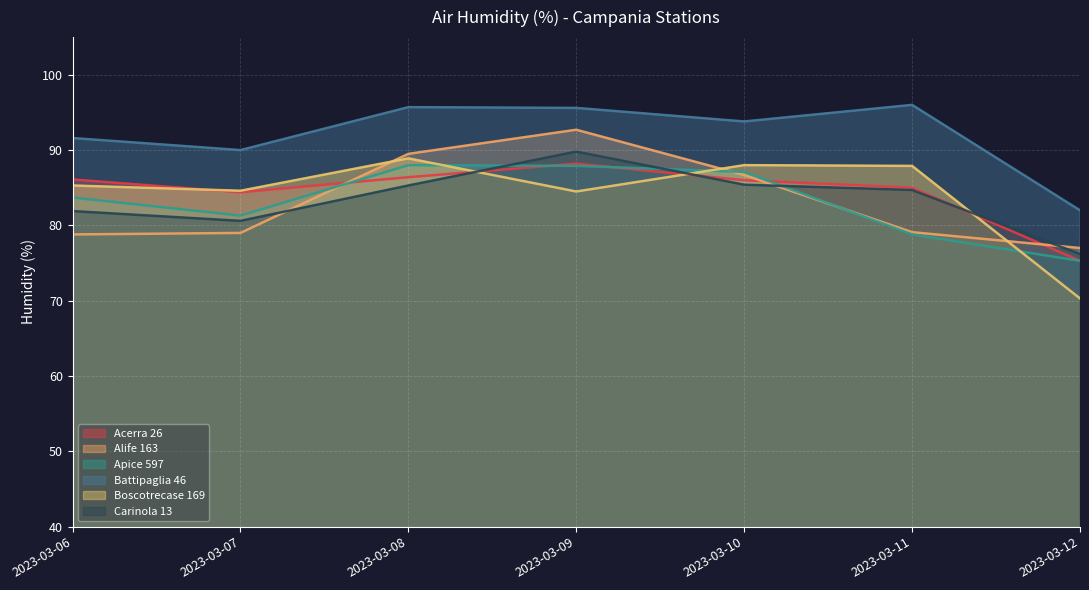

What is the spread (max minus min) of values at 2023-03-12?

11.7